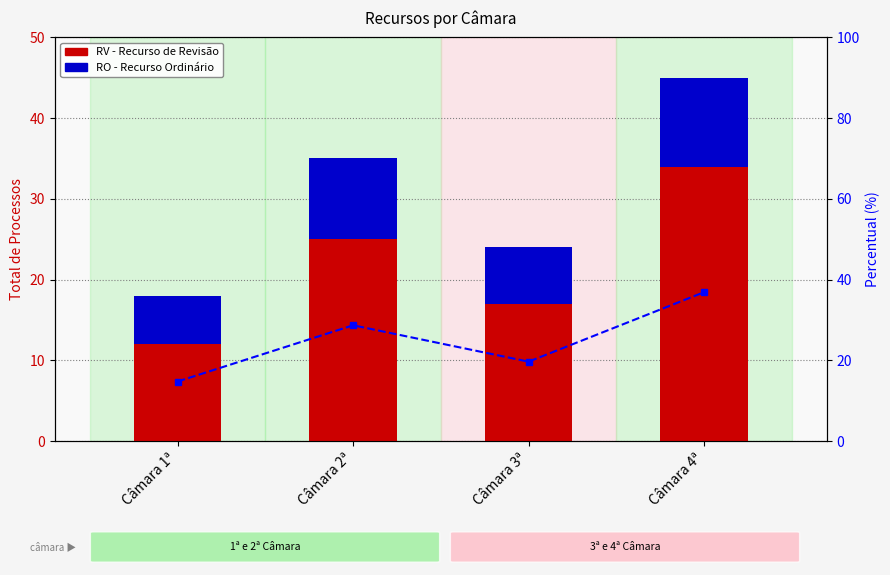

Is it true that RV equals 12.0 at Câmara 1ª?

True